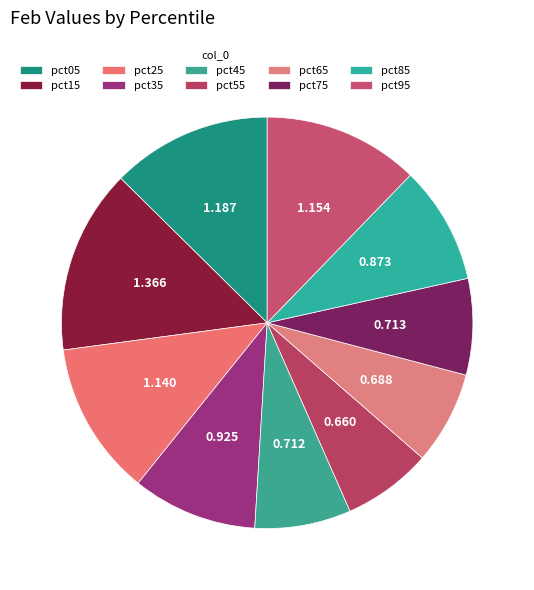

Is pct85 the majority of the pie?

No